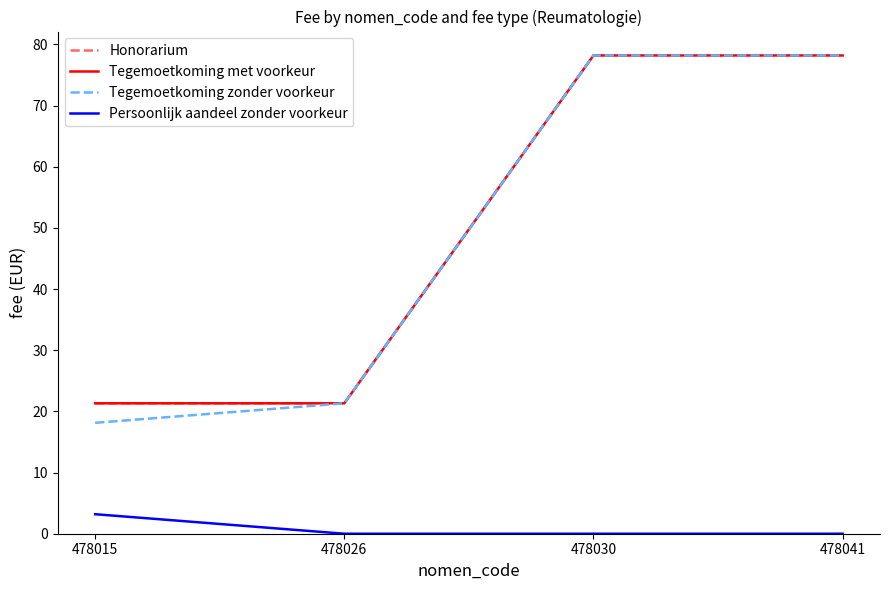

Reading right to left, what are all the values shown in this chart?

Honorarium: 478041=78.2	478030=78.2	478026=21.3	478015=21.3
Tegemoetkoming met voorkeur: 478041=78.2	478030=78.2	478026=21.3	478015=21.3
Tegemoetkoming zonder voorkeur: 478041=78.2	478030=78.2	478026=21.3	478015=18.1
Persoonlijk aandeel zonder voorkeur: 478041=0.0	478030=0.0	478026=0.0	478015=3.2